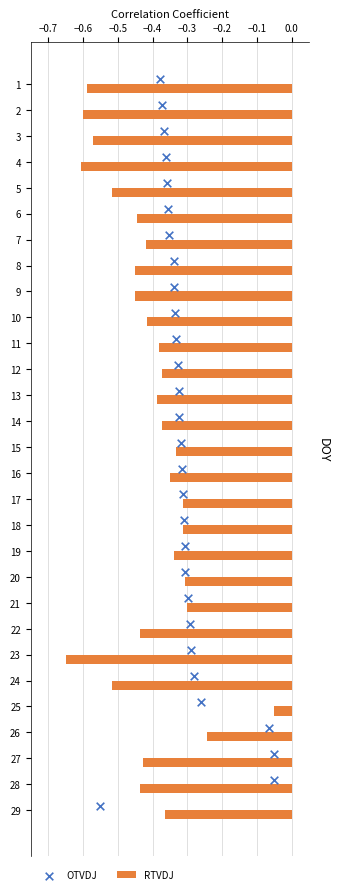

The value of RTVDJ at 7 is -0.3. True or false?

False